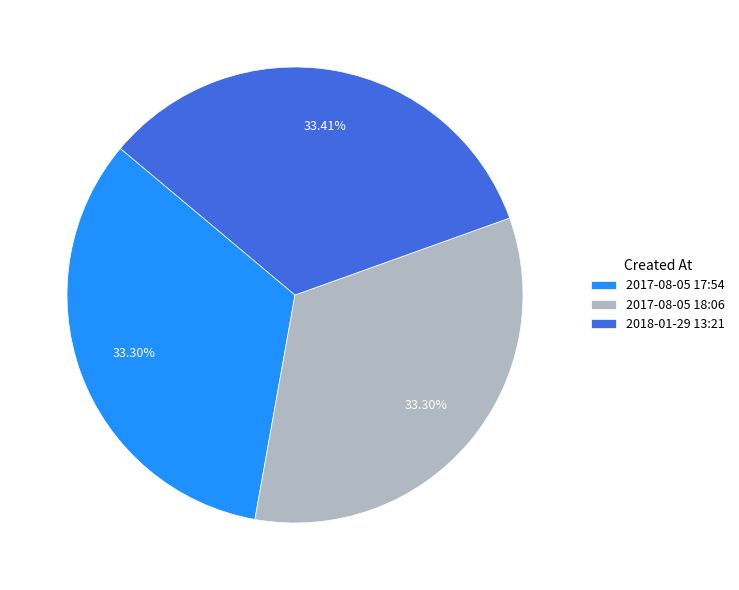

To the nearest percent, what is the average slice percentage?

33%